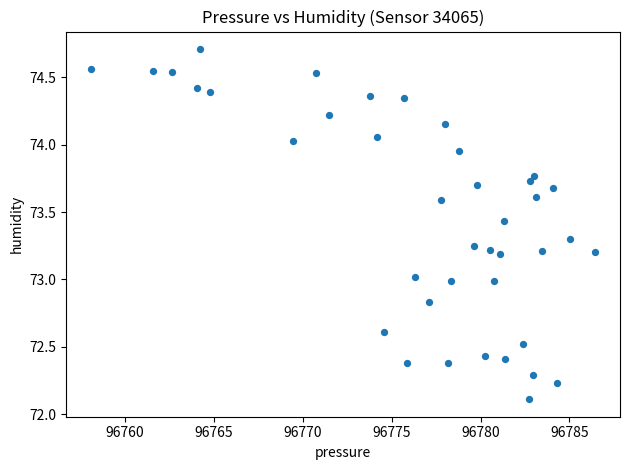

What is the range of X values (max minus min)?

28.3